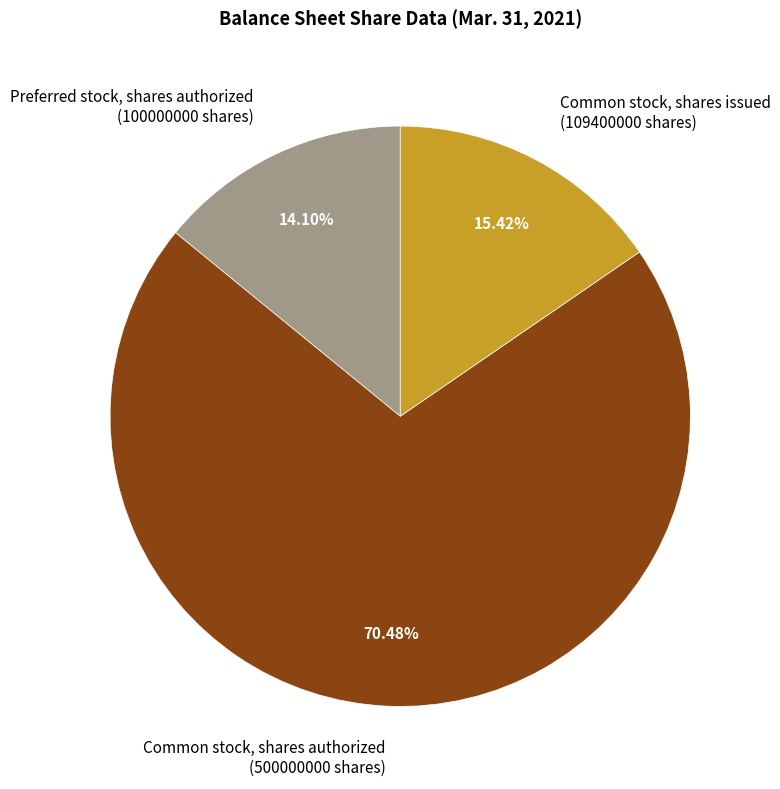

Rank the categories by value from lowest to highest.

Preferred stock, shares authorized (100000000 shares), Common stock, shares issued (109400000 shares), Common stock, shares authorized (500000000 shares)